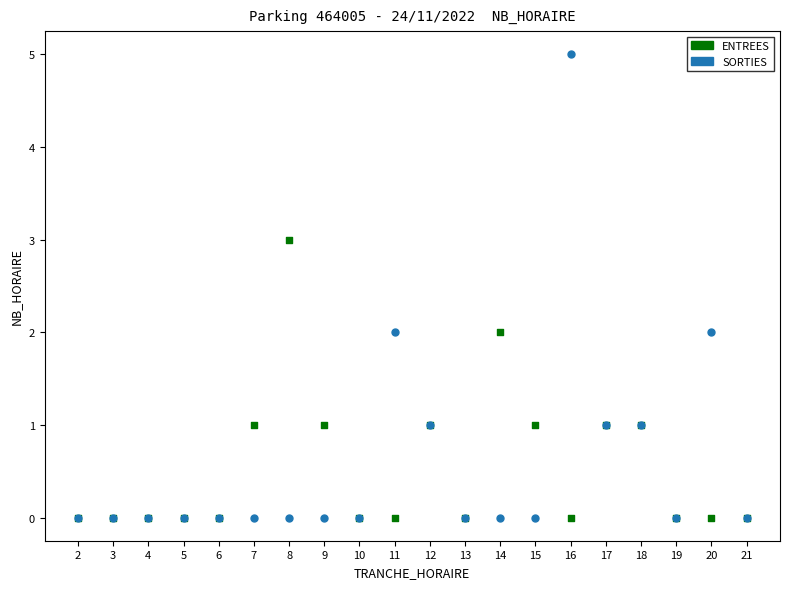

What are all the series names shown in the legend?

ENTREES, SORTIES